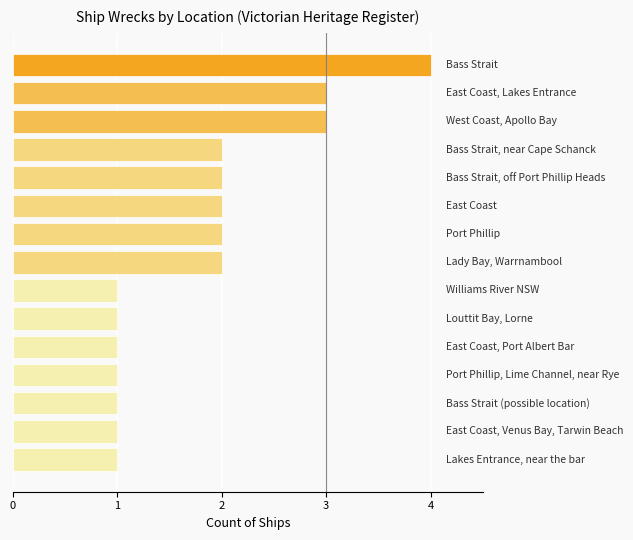

What is the sum of all values?

27